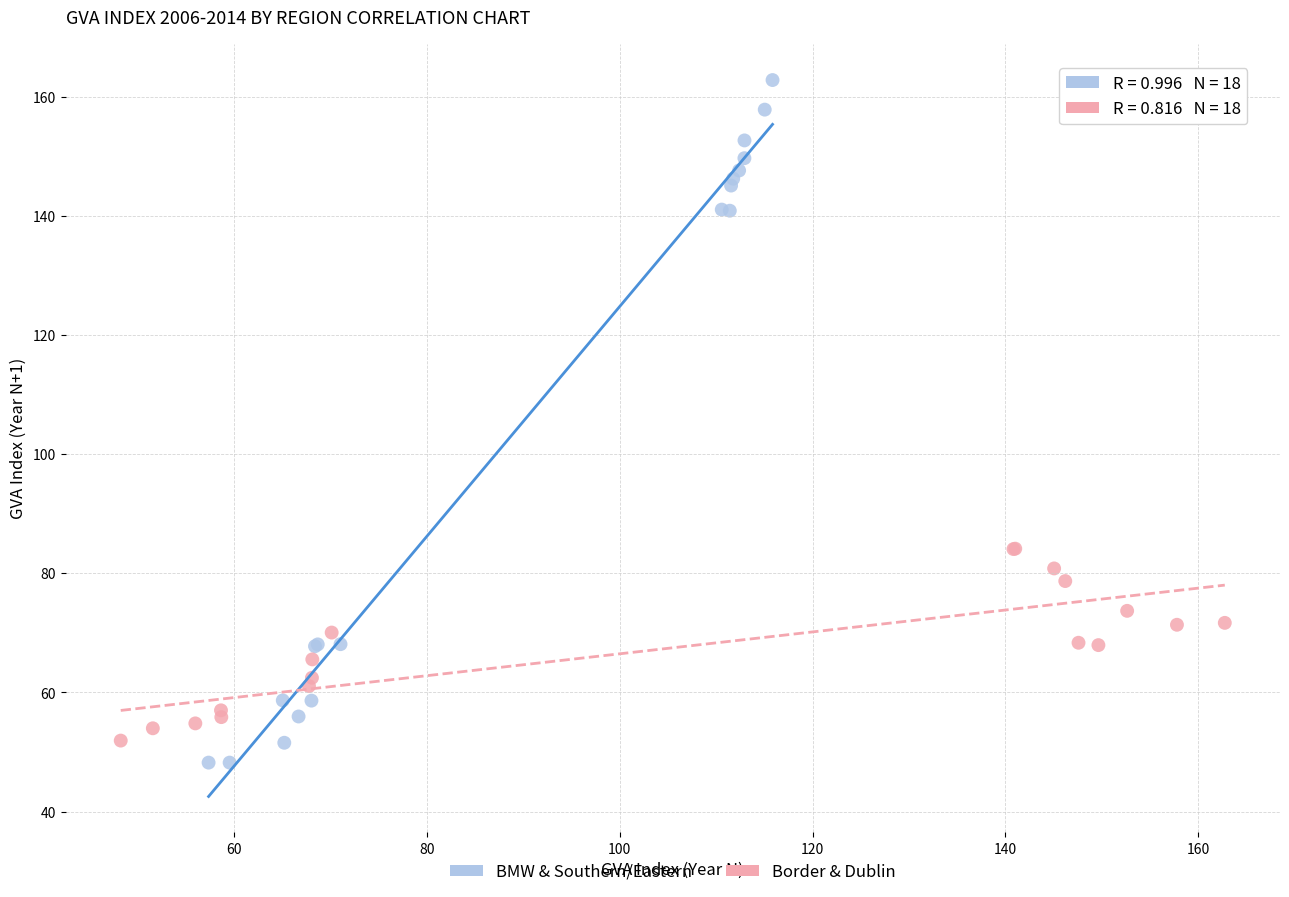

Which series has the largest Y range (max minus min)?

BMW & Southern/Eastern